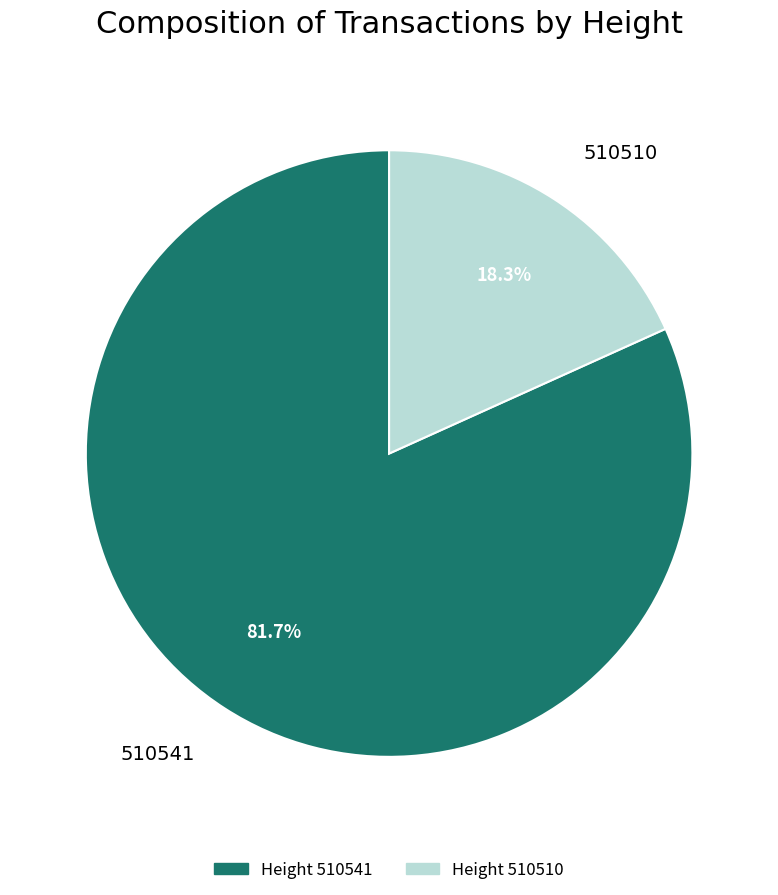

How much of the chart is everything except 510541?

18.3%